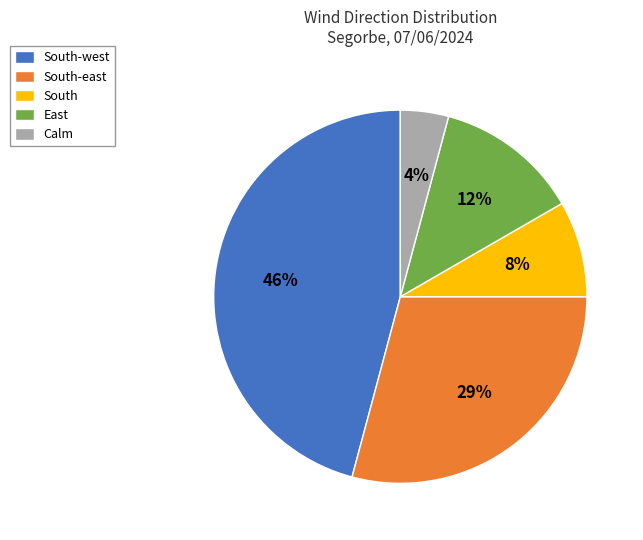

To the nearest percent, what is the difference between the largest and smallest slice percentages?

42%